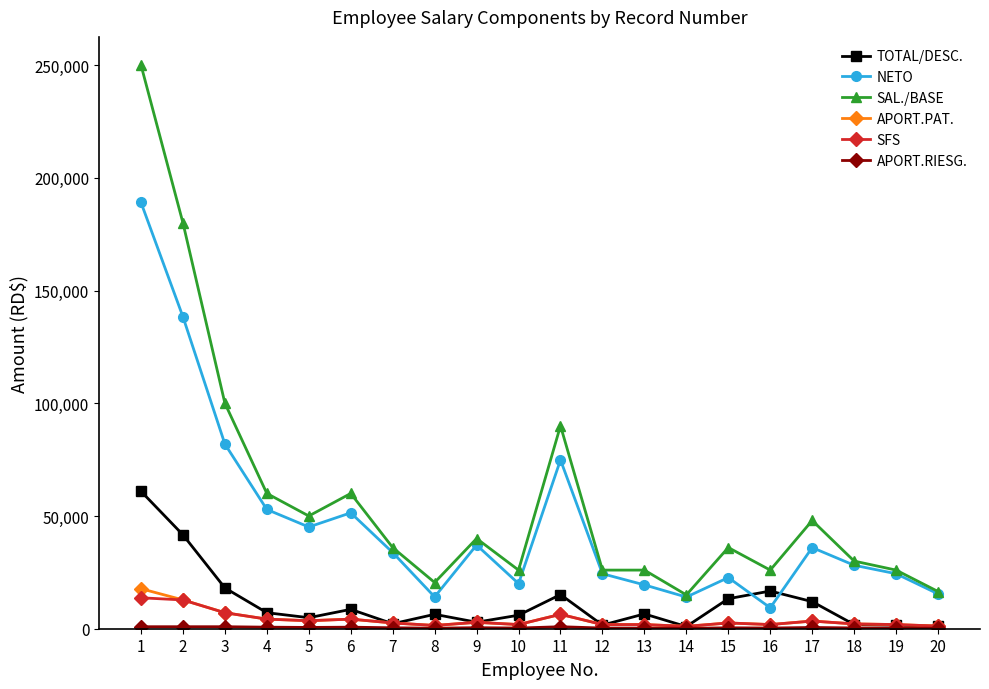

Which category has the highest value across all series?

1